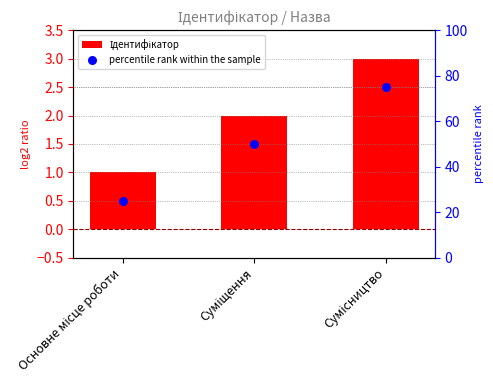

Which series has the widest spread of Y values?

percentile rank within the sample